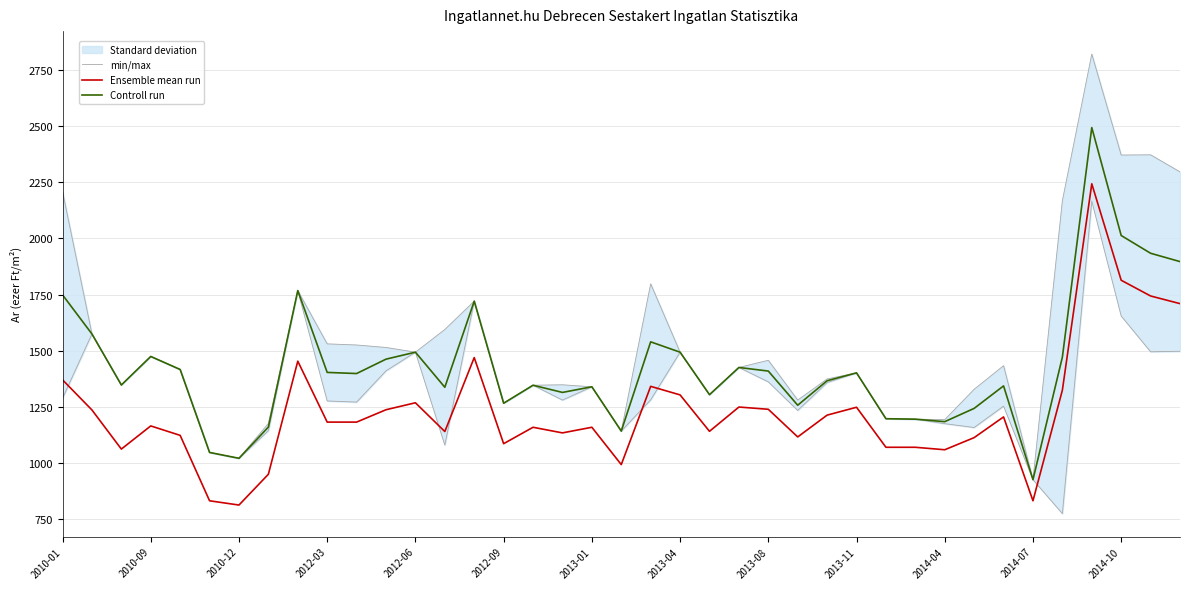

True or false: Controll run and min/max cross at least once.

False